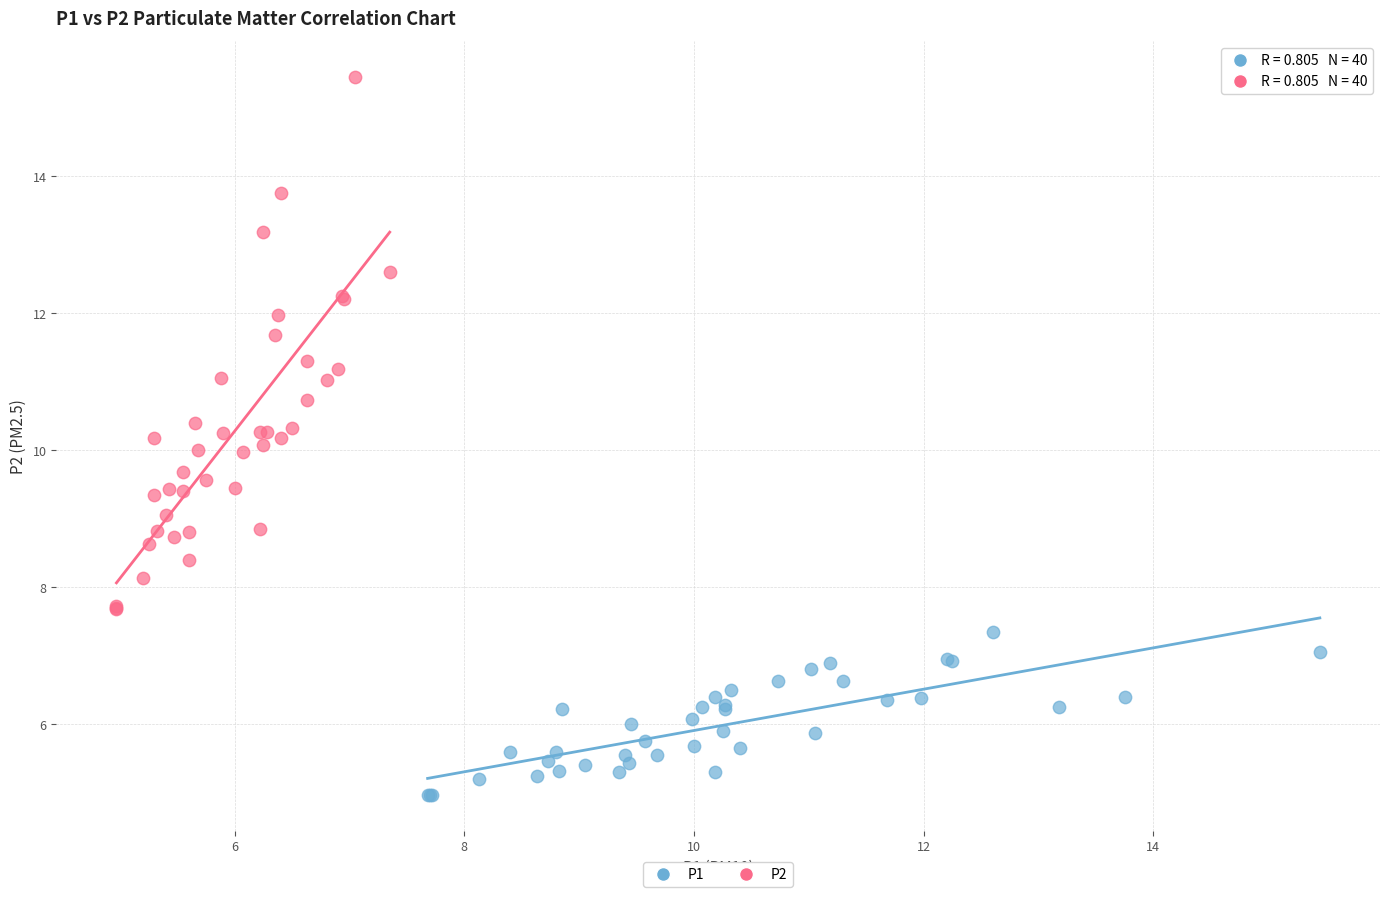

Which series has the largest Y range (max minus min)?

P2